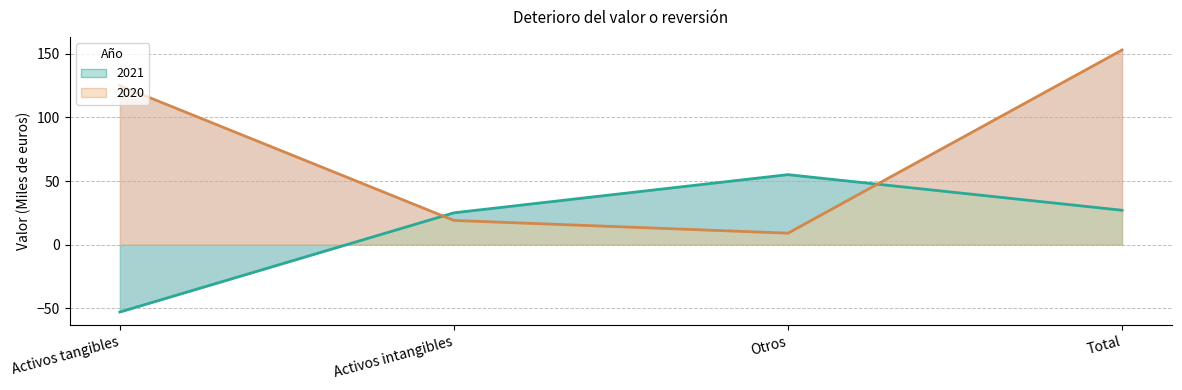

What is the value of the 2021 point at the 1st from the left?

-53